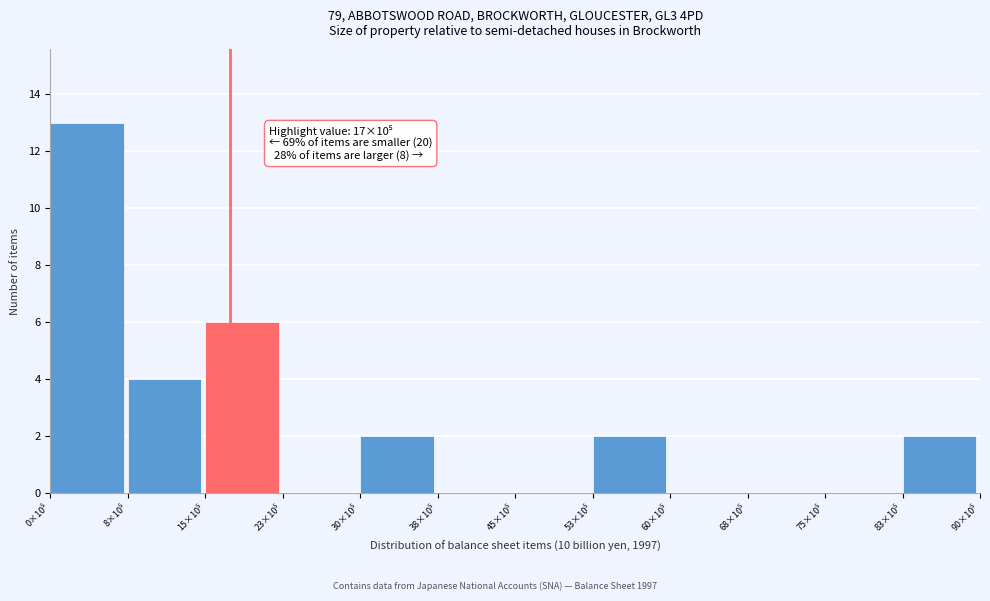

What is the maximum value shown in the chart?

13